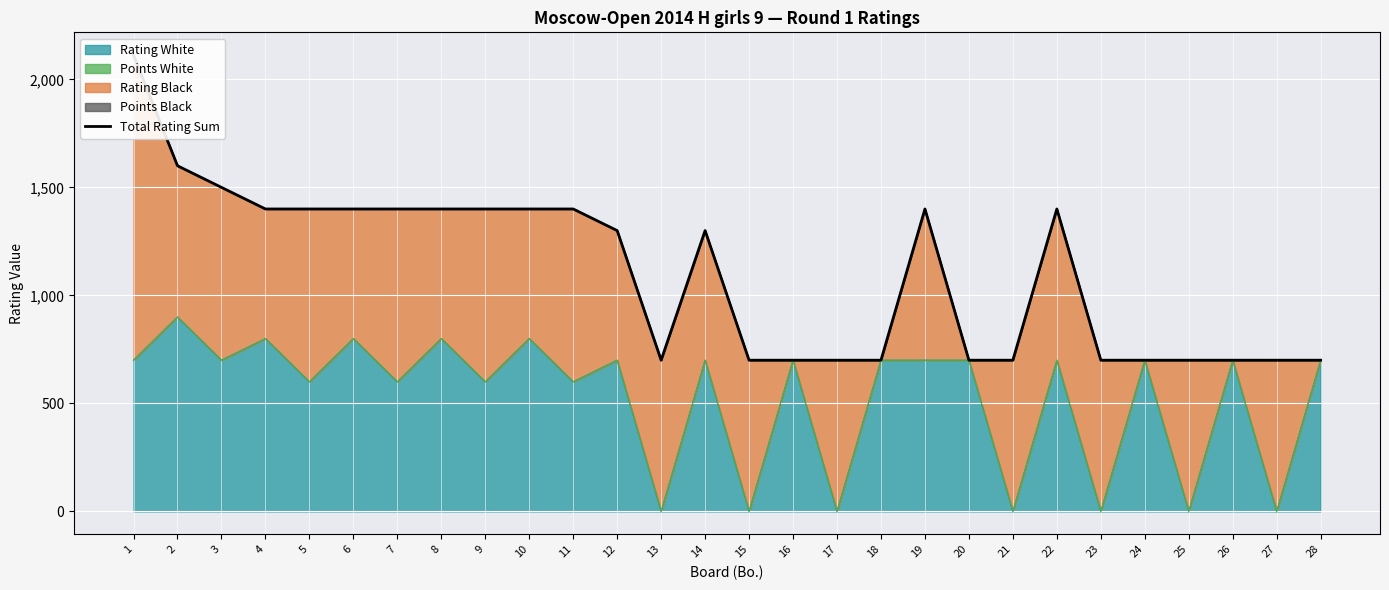

True or false: the data shows 931 at 21.

False